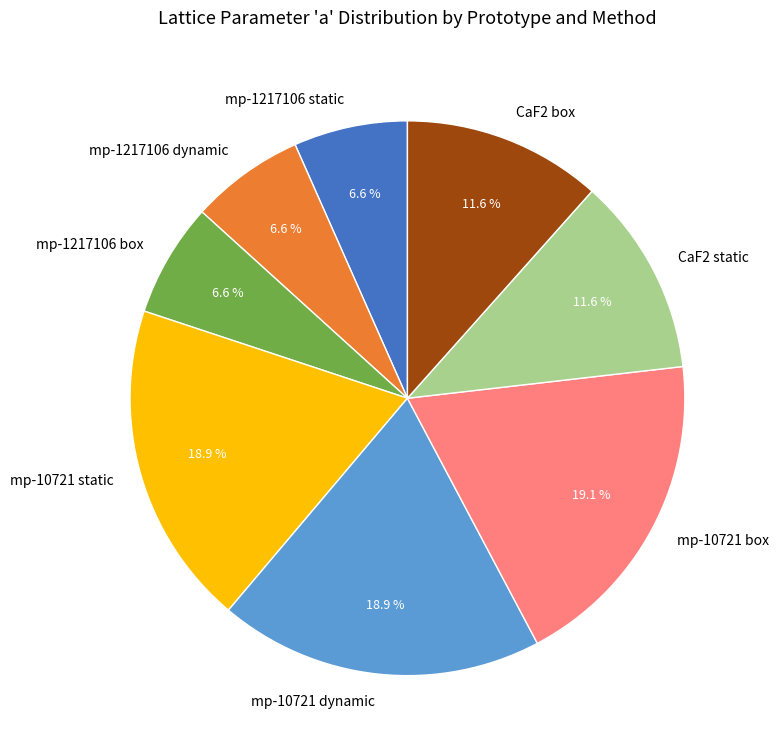

The CaF2 box slice represents 12% of the pie. True or false?

True